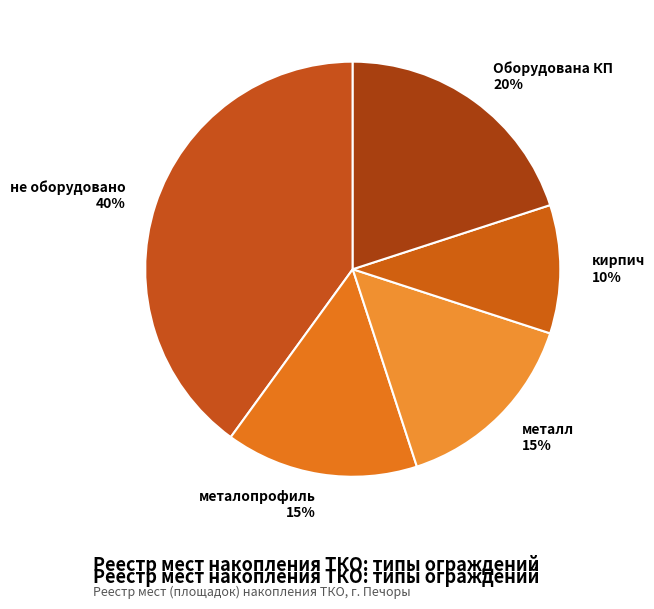

Is there any slice that represents more than half of the pie?

No